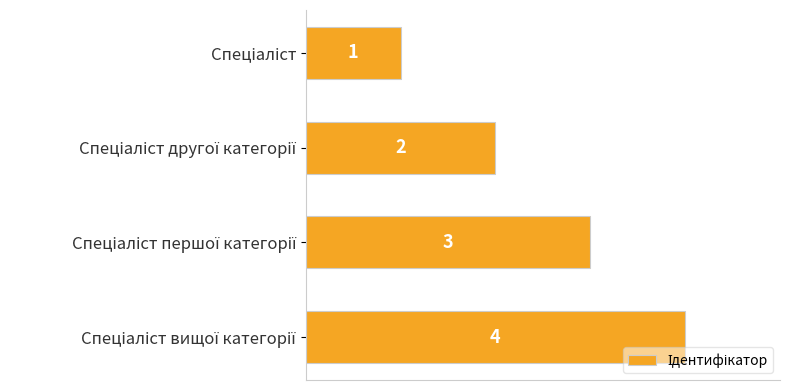

What is the smallest value displayed?

1